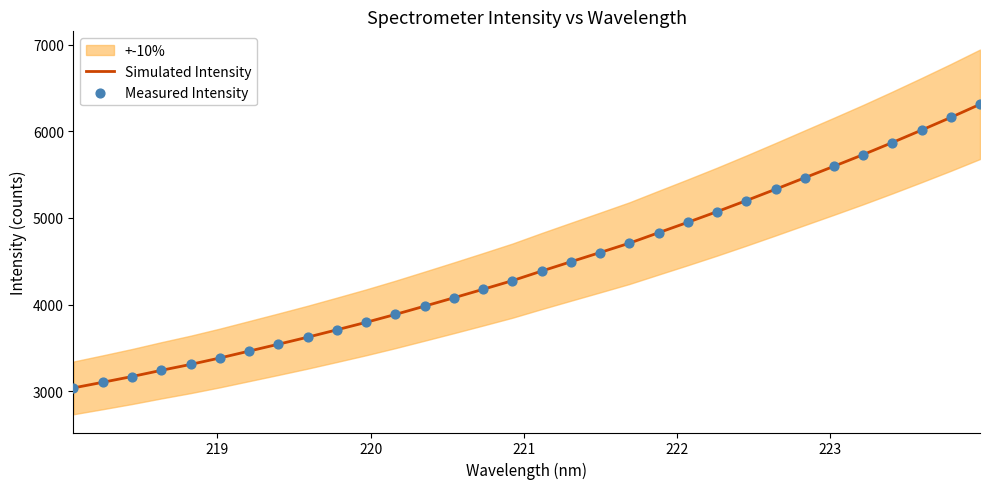

What are all the series names shown in the legend?

Simulated Intensity, Measured Intensity